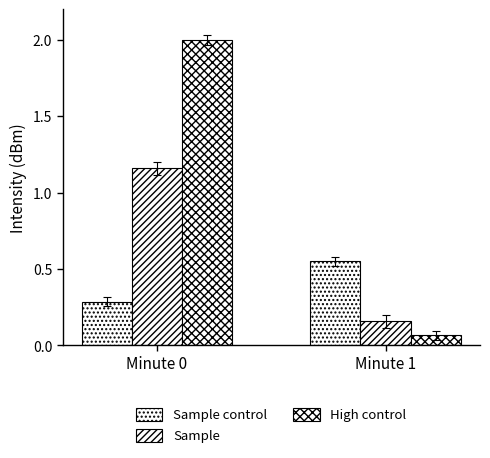

Which label corresponds to the smallest value in the chart?

Minute 1